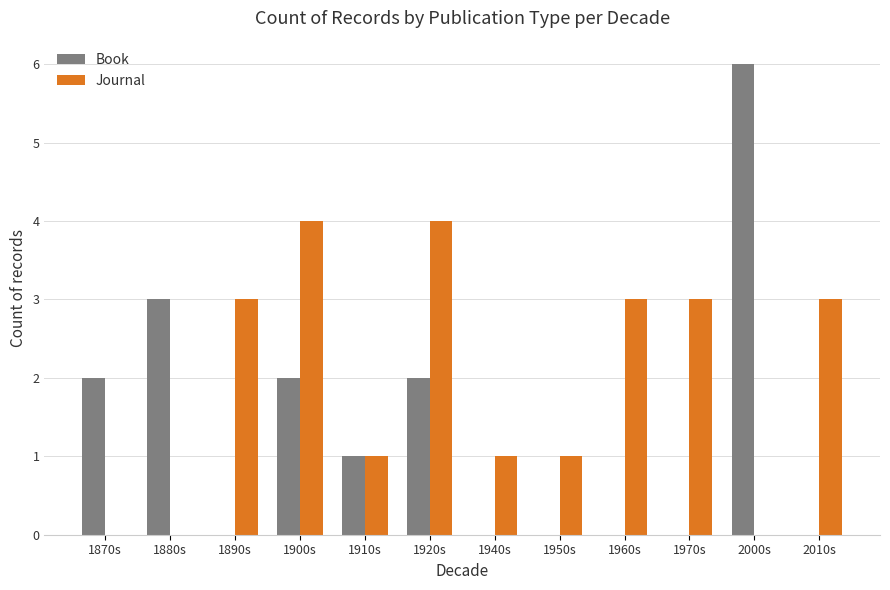

Which series changed the most between 1880s and 1920s?

Journal